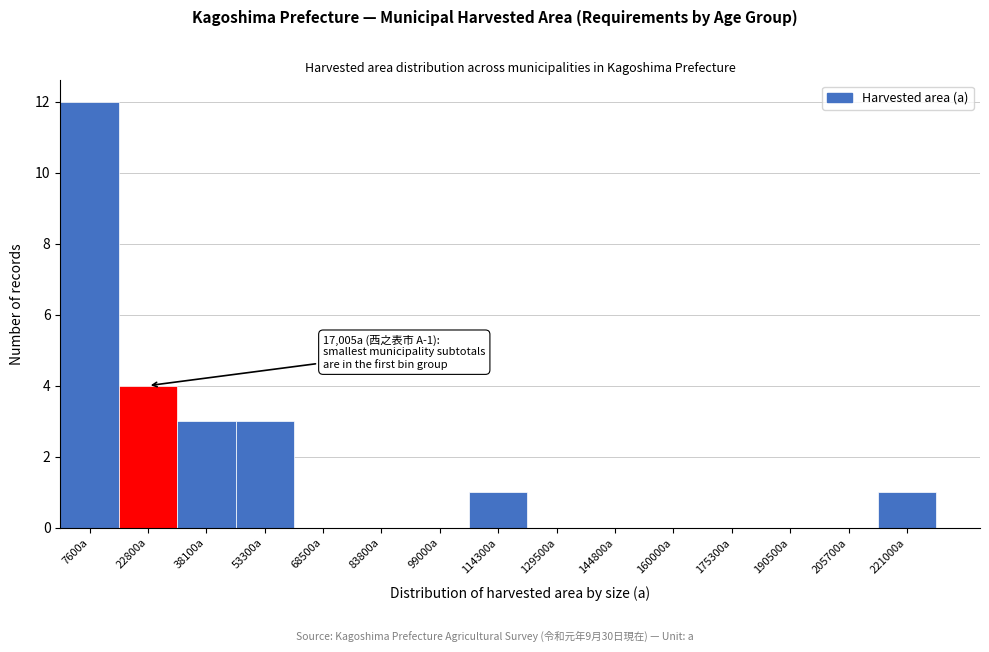

Which range on the x-axis has the tallest bar?

0 to 16000